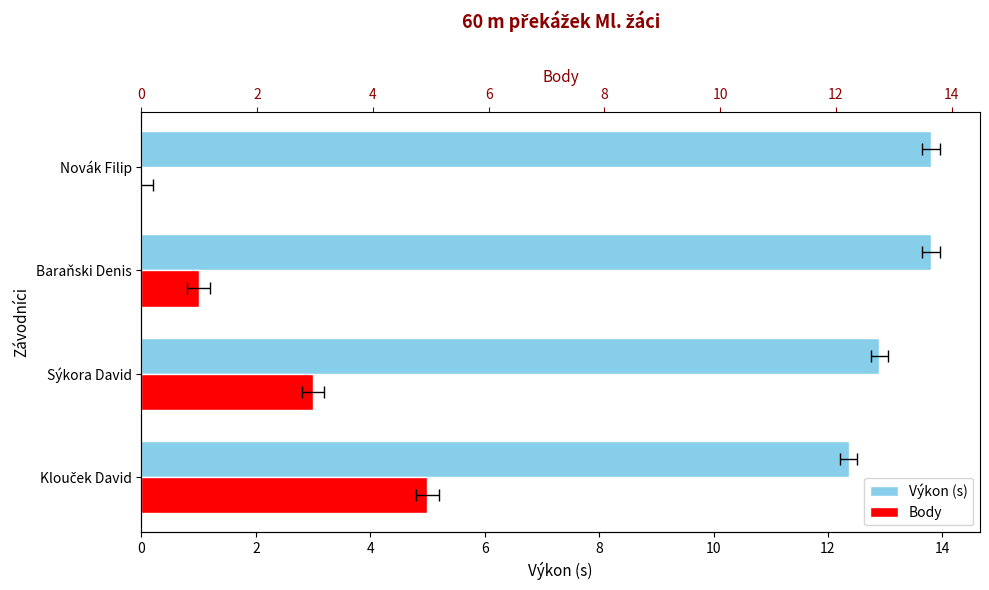

List the series in order of their overall mean, highest first.

Výkon (s), Body